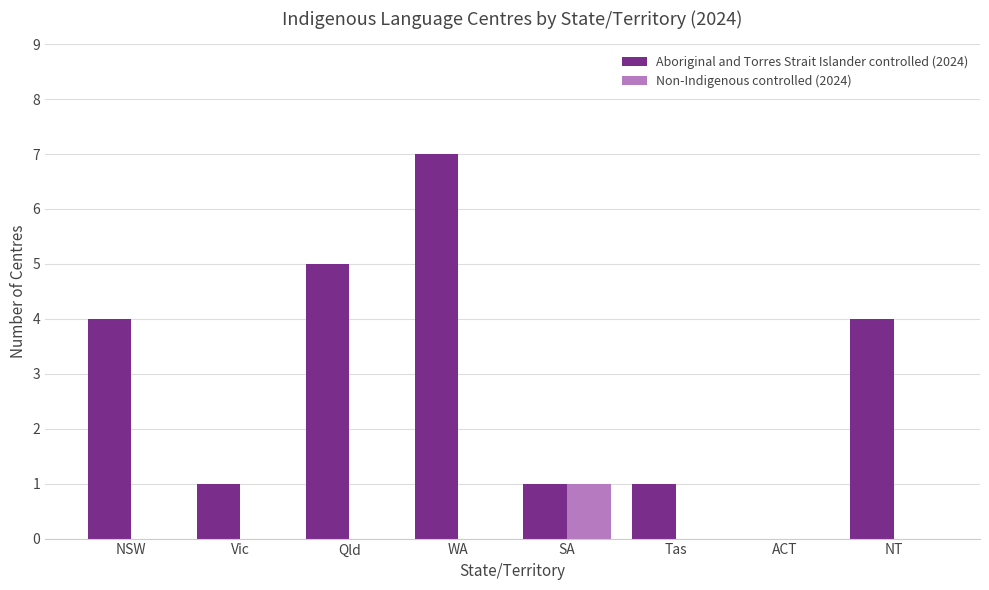

What is the difference between the Aboriginal and Torres Strait Islander controlled (2024) values at Qld and NSW?

1